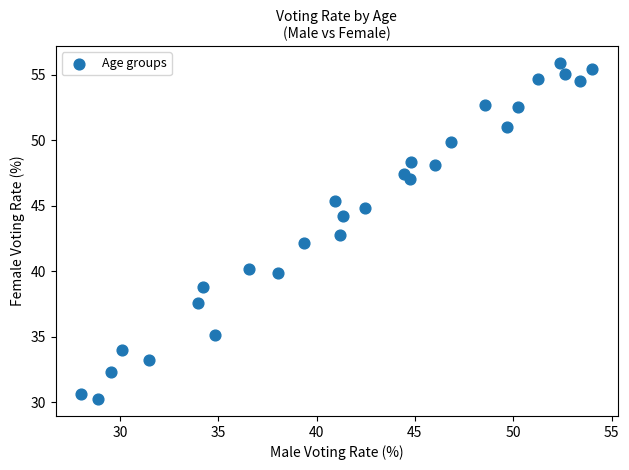

What is the range of Y values (max minus min)?

25.7